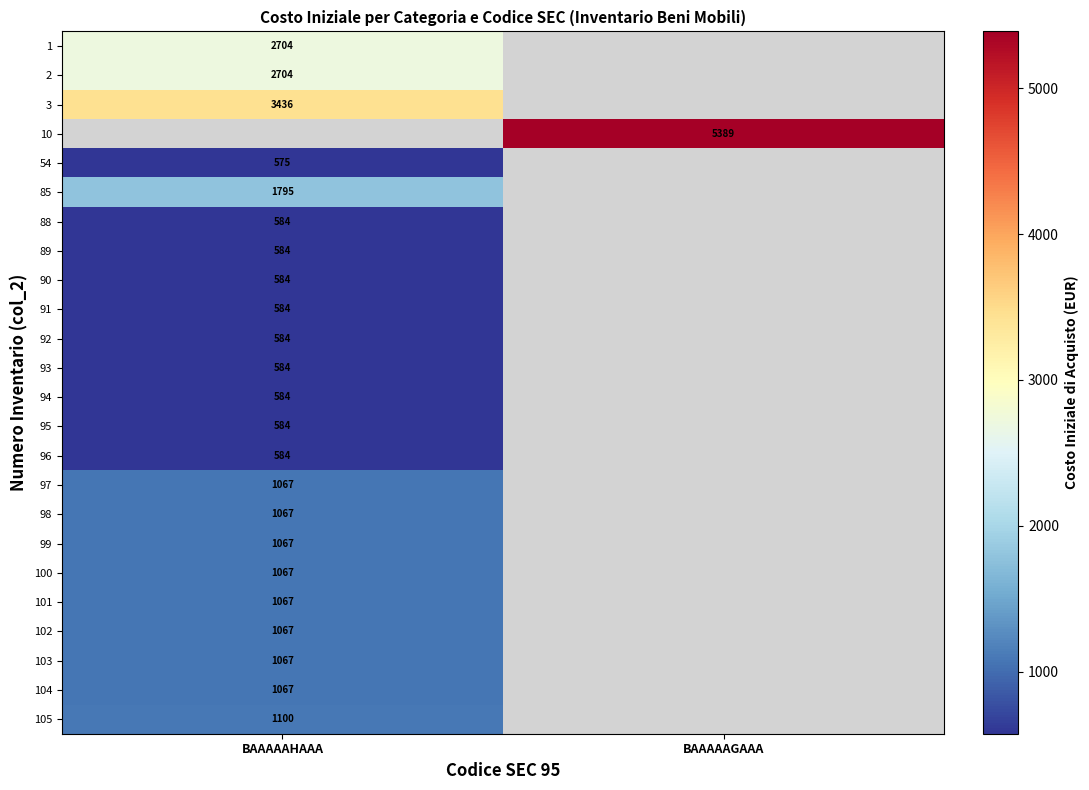

Is the value of 97 at BAAAAAHAAA greater than the value of 105 at BAAAAAHAAA?

No